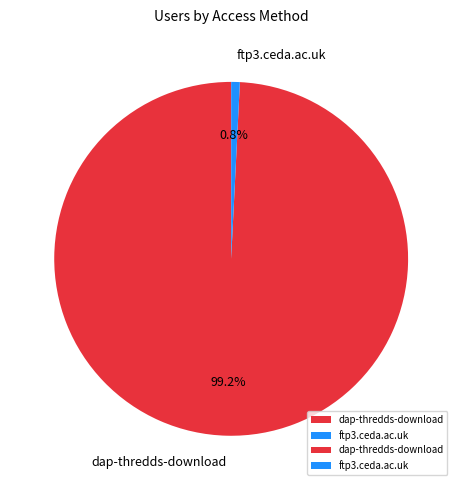

To the nearest percent, what is the average slice percentage?

50%